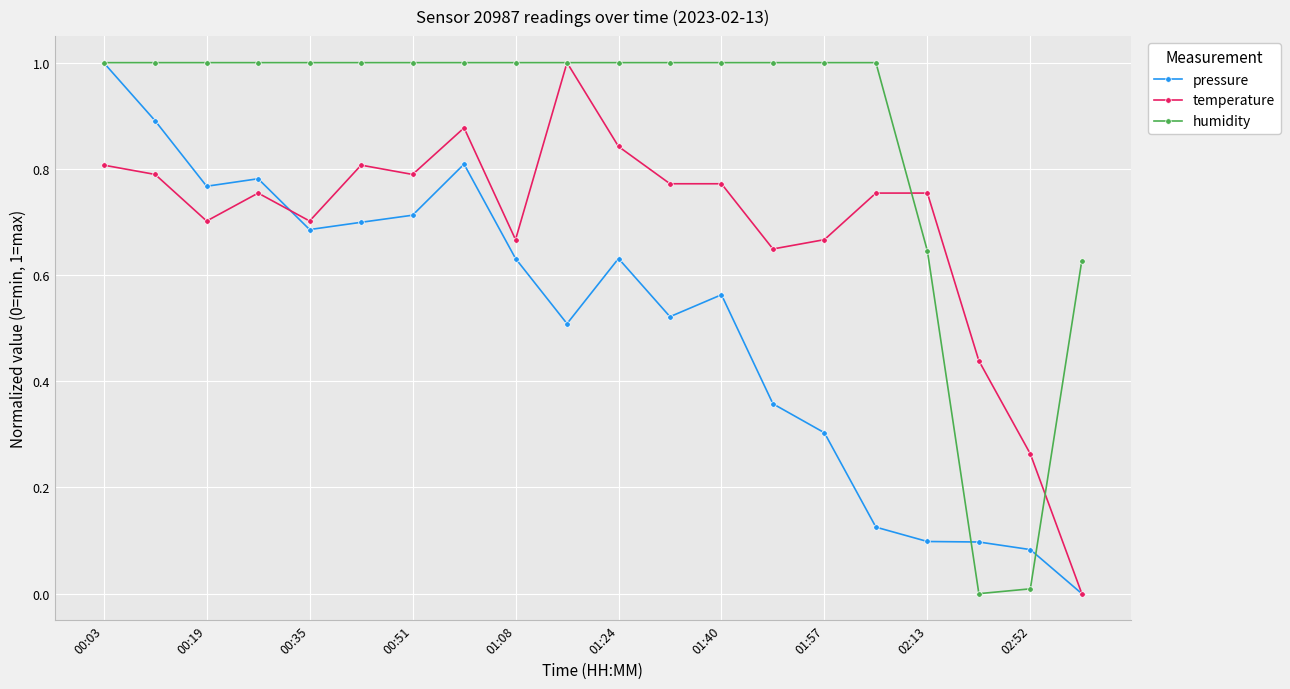

List the series in order of their overall mean, lowest first.

pressure, temperature, humidity